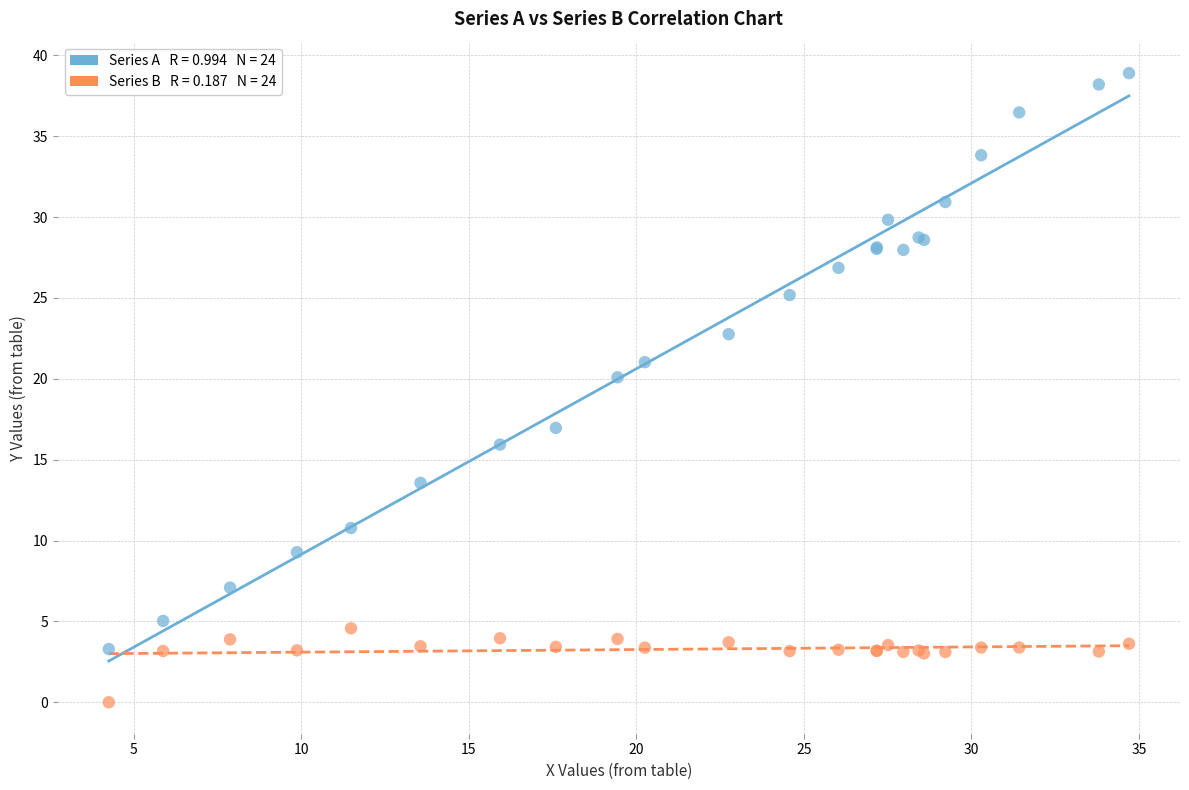

Across all series, what Y value is closest to 19?

20.1